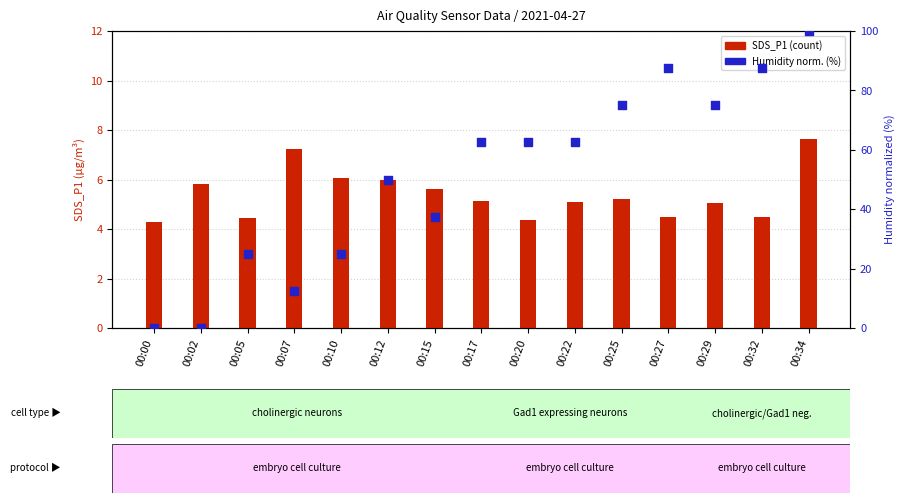

Which series contains the highest Y value?

Humidity (normalized %)